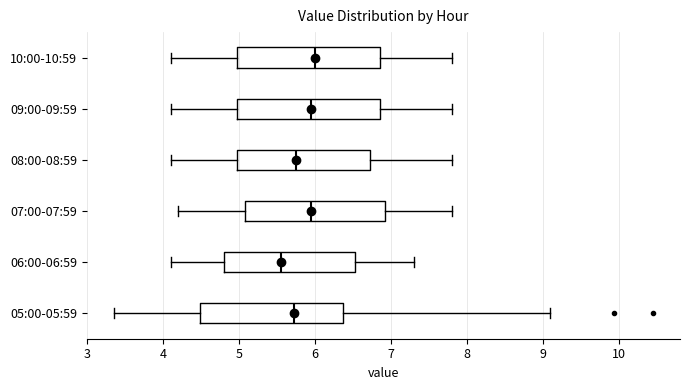

Reading bottom to top, read every box against the x-axis: the position of its median line, the range the box covers, and the ends of its whiskers. The values are not printed on the chart, so give them approximately, as read against the axis.

05:00-05:59: median 5.7, box 4.5 to 6.4, whiskers 3.4 to 9.1
06:00-06:59: median 5.6, box 4.8 to 6.5, whiskers 4.1 to 7.3
07:00-07:59: median 6.0, box 5.1 to 6.9, whiskers 4.2 to 7.8
08:00-08:59: median 5.8, box 5.0 to 6.7, whiskers 4.1 to 7.8
09:00-09:59: median 6.0, box 5.0 to 6.9, whiskers 4.1 to 7.8
10:00-10:59: median 6.0, box 5.0 to 6.9, whiskers 4.1 to 7.8